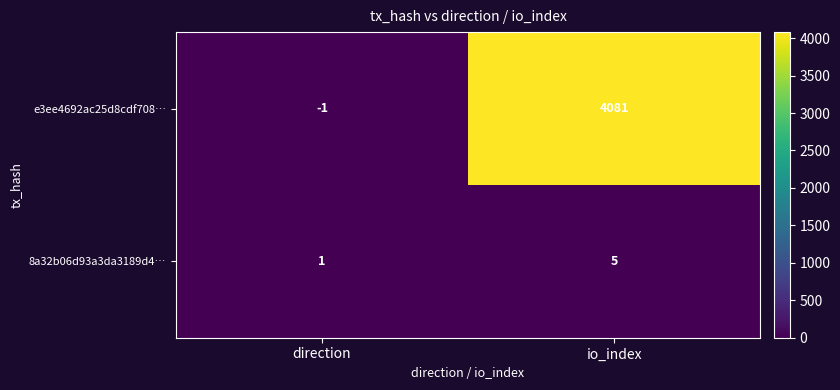

At which label does e3ee4692ac25d8cdf708… reach its minimum?

direction